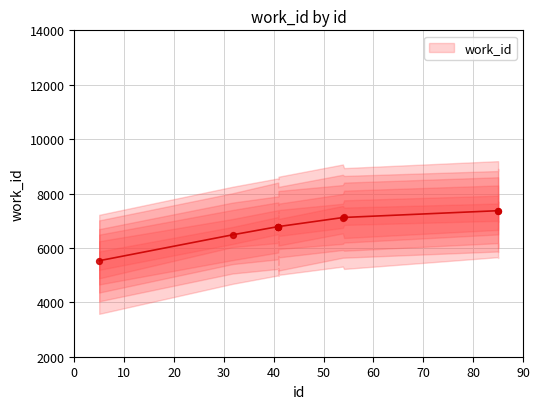

Between 17248 and 19300, which is larger?

19300